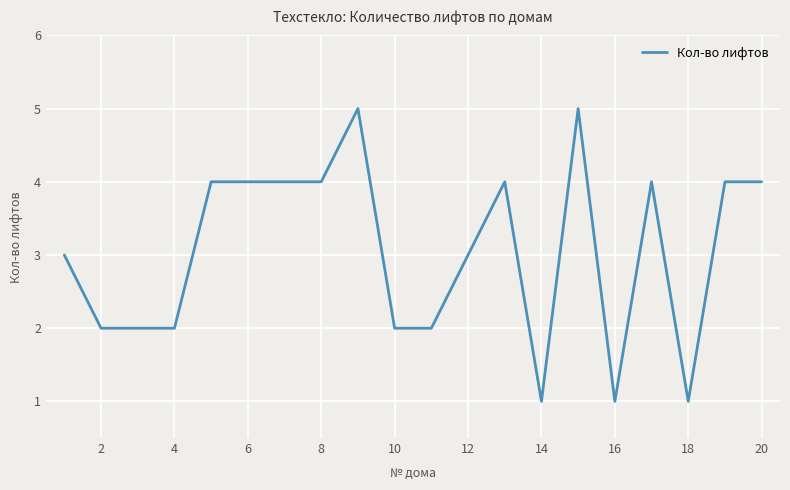

What is the maximum value shown in the chart?

5